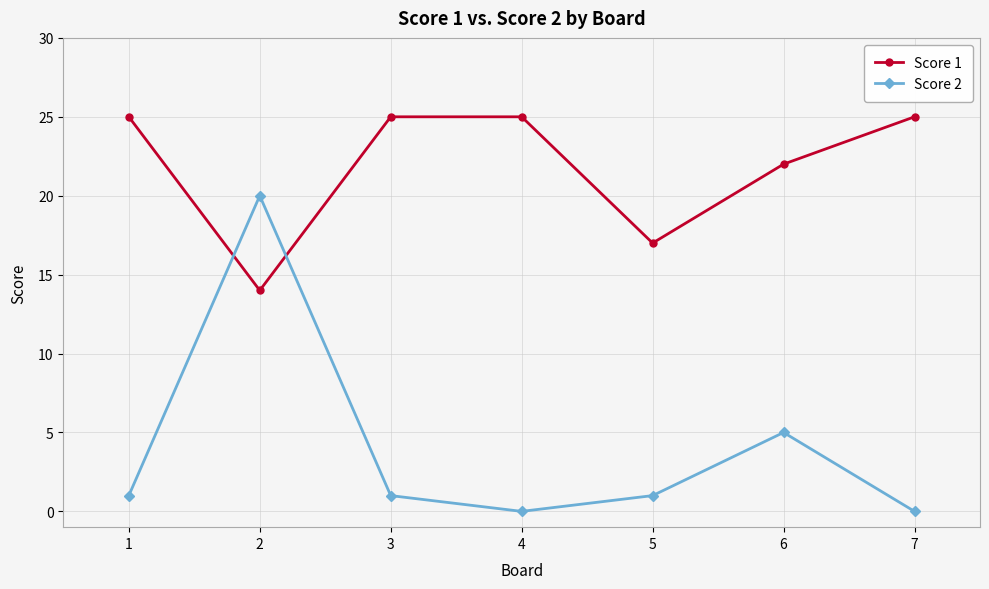

What is the average value of the Score 1 series?

22